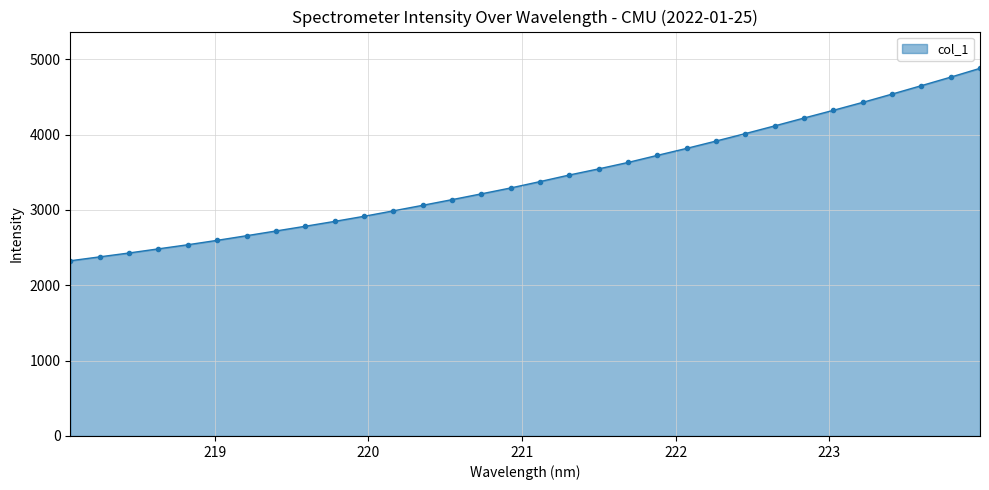

What is the difference between the maximum and second lowest values?

2502.2